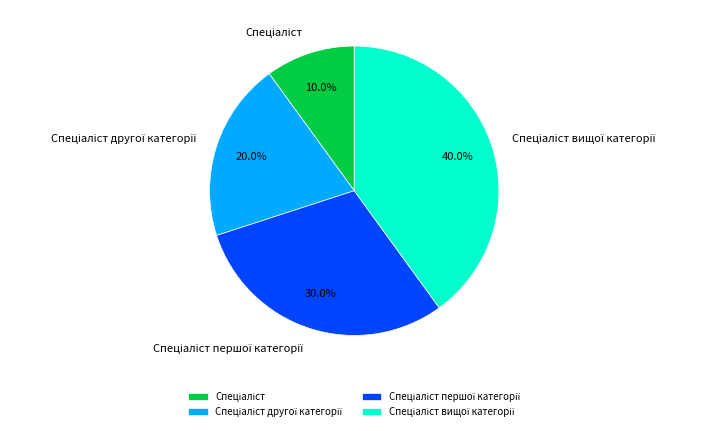

Does any single category account for the majority?

No